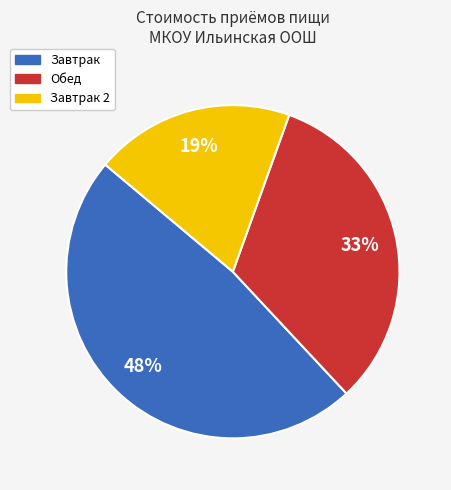

Is there any slice that represents more than half of the pie?

No